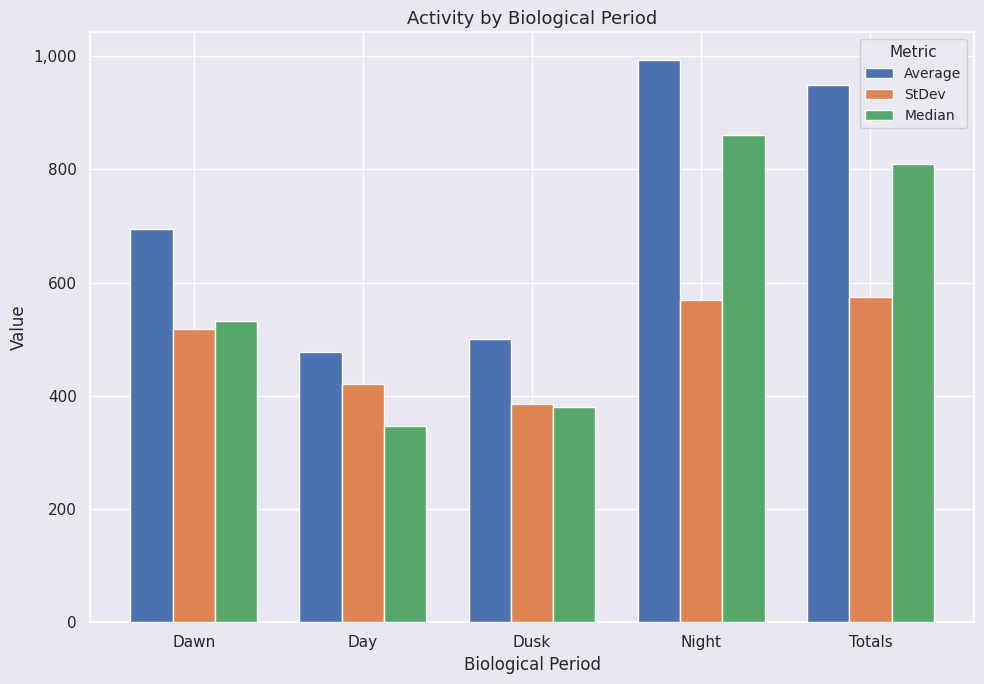

How many bars are there in total?

15